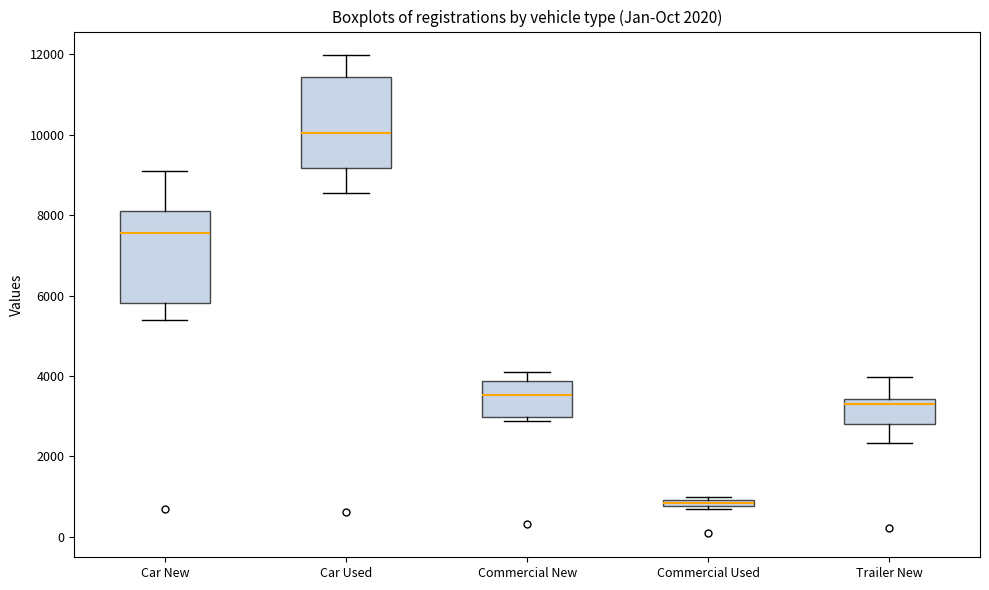

Which box has the lowest median line?

Commercial Used